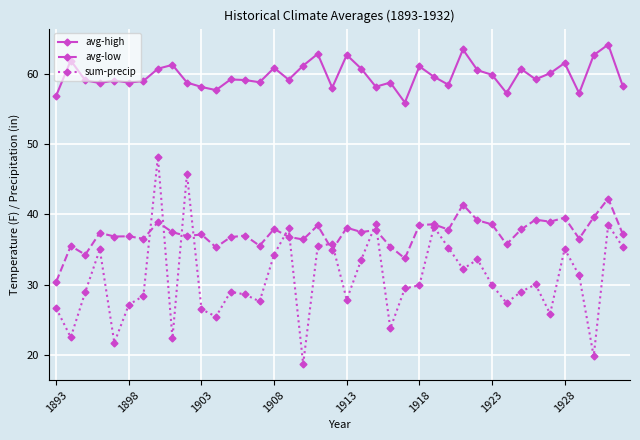

Which series has the largest range (max minus min)?

sum-precip